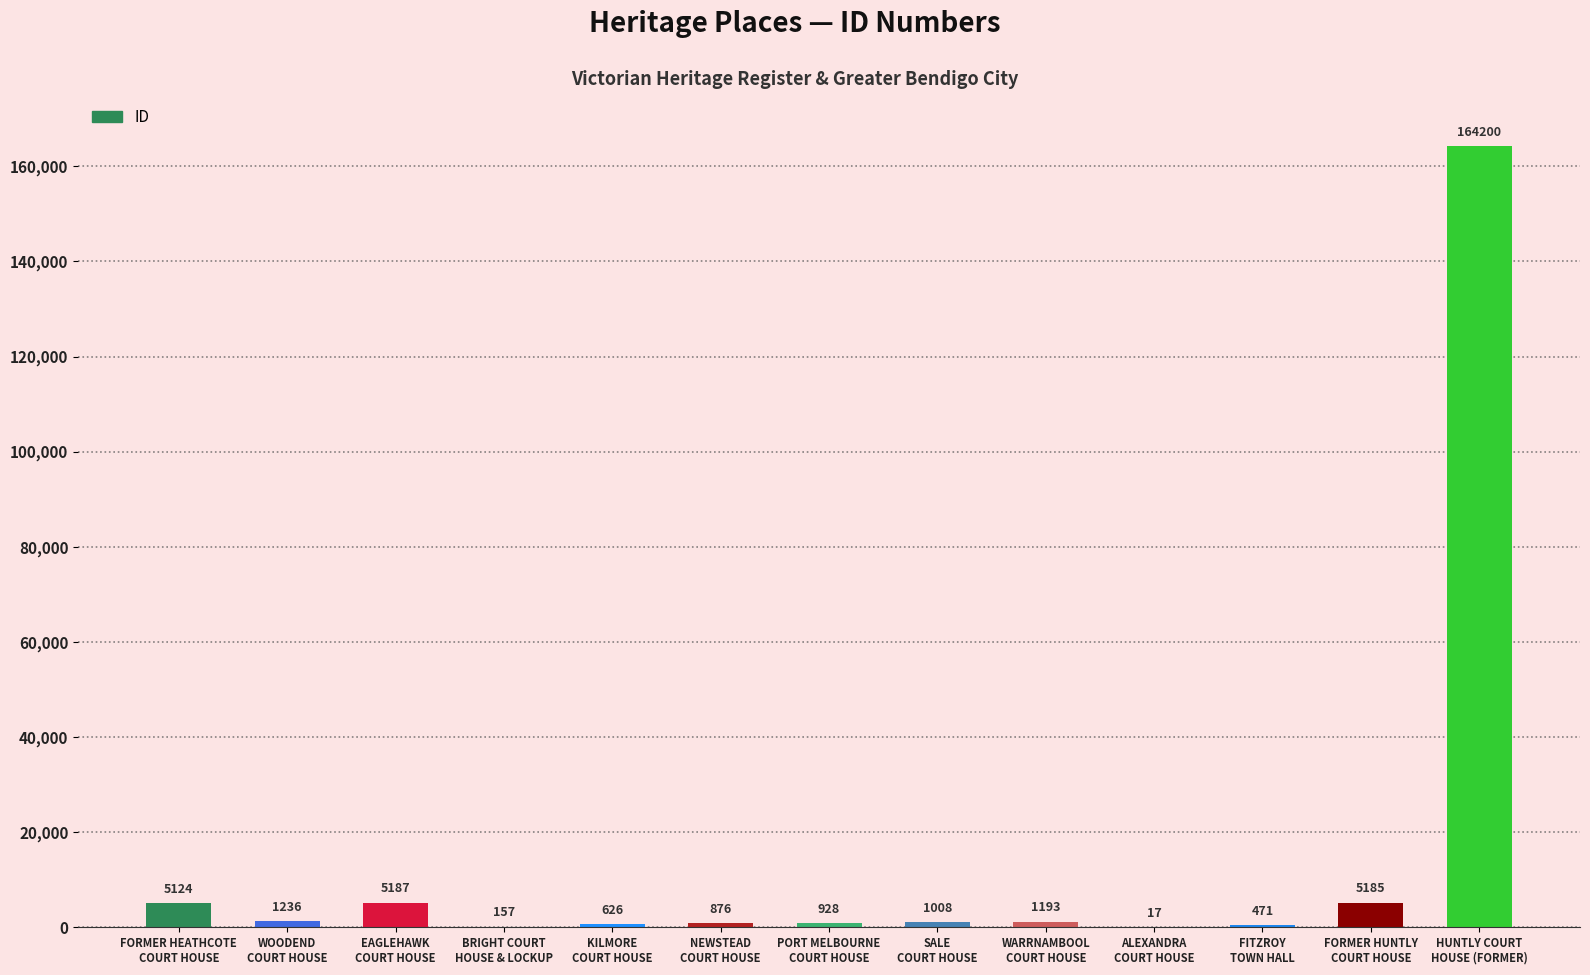

What is the maximum value shown in the chart?

164200